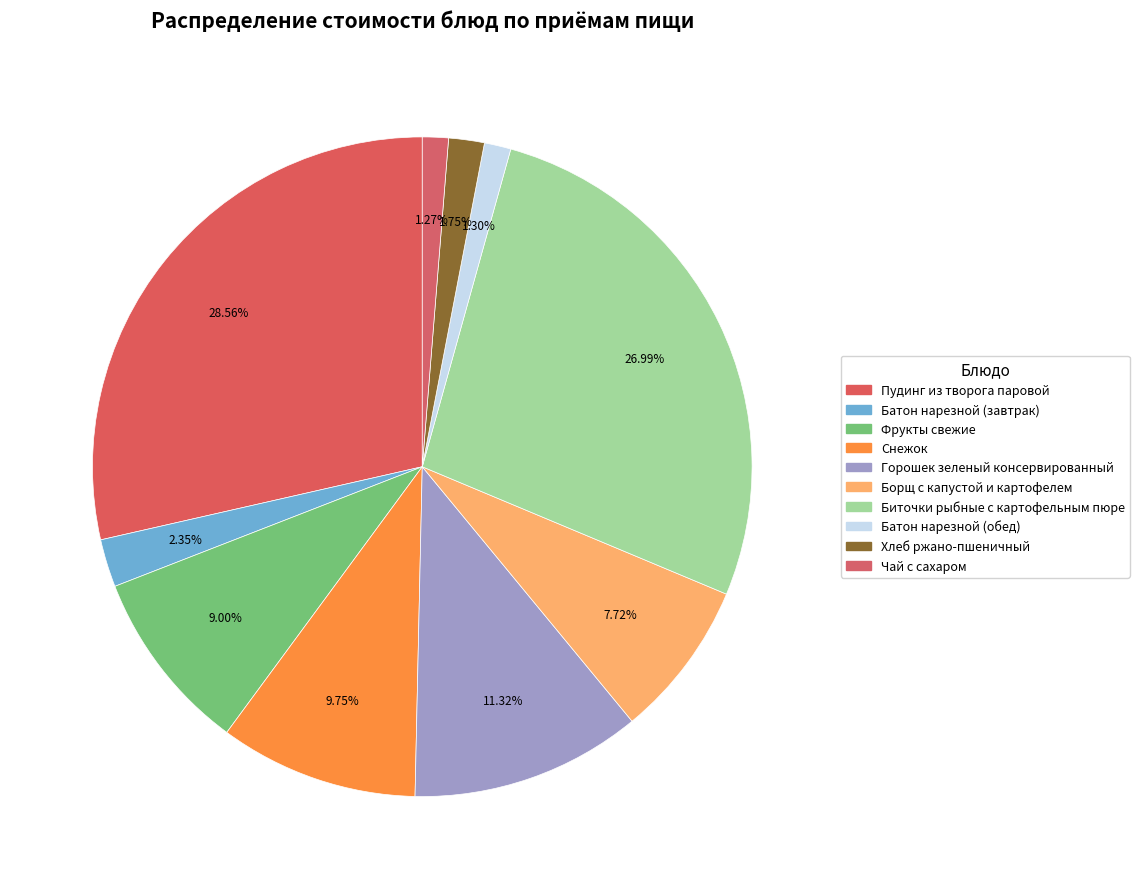

True or false: Фрукты свежие accounts for 9% of the total.

True